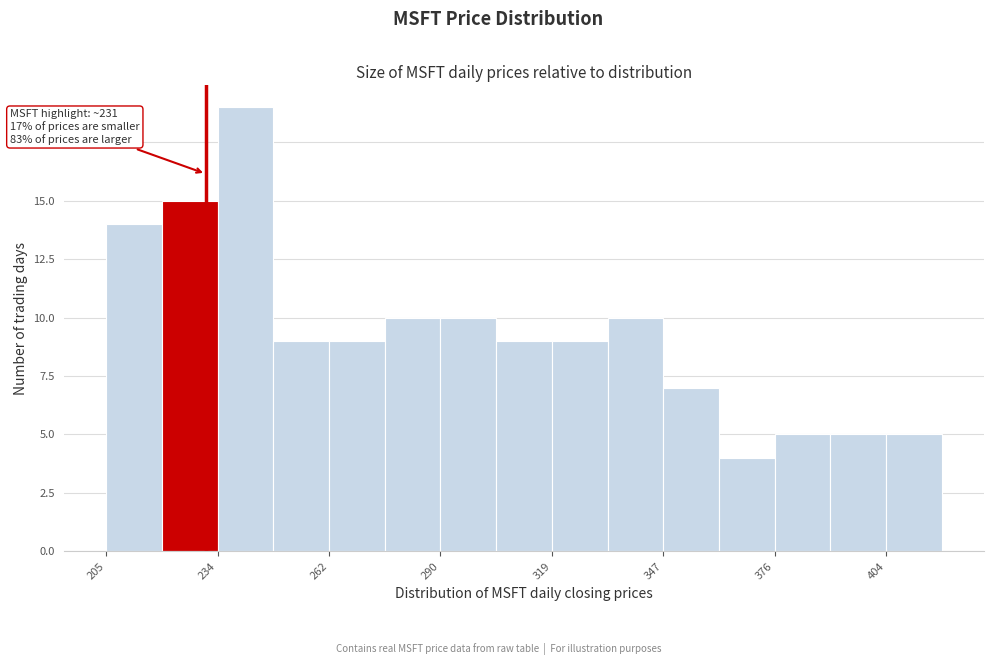

Read against the x-axis, roughly where is the centre of the tallest bar?

240